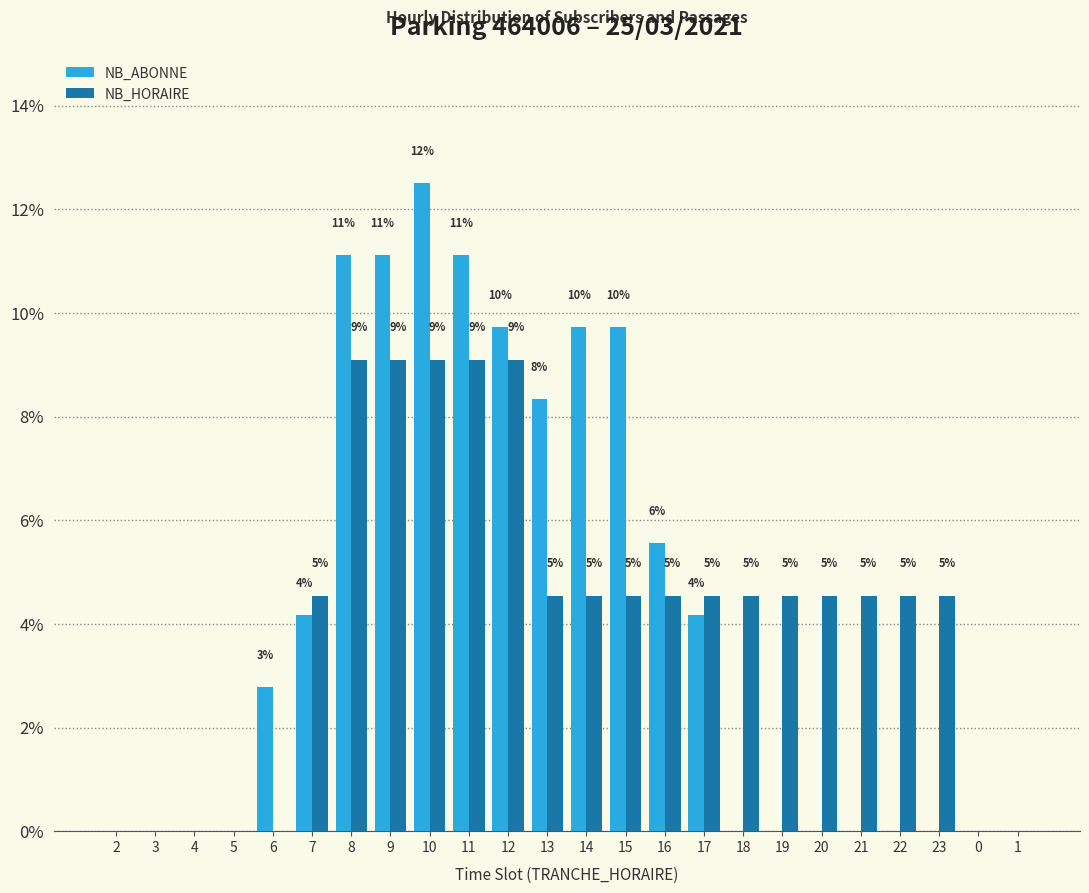

Does the chart contain stacked bars?

No